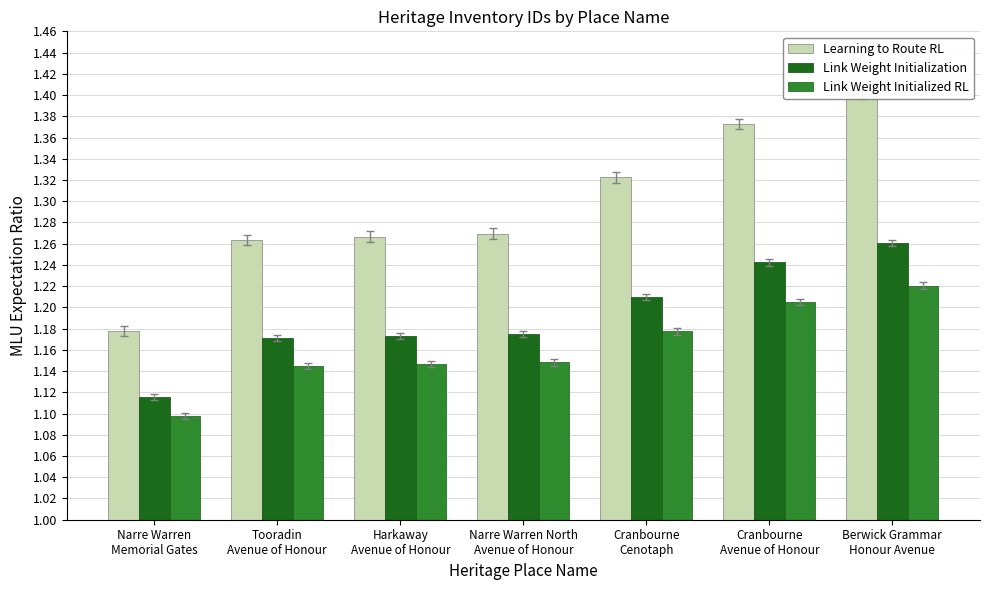

Reading right to left, transcribe all the data shown in this chart.

Learning to Route RL: 1.4	1.4	1.3	1.3	1.3	1.3	1.2
Link Weight Initialization: 1.3	1.2	1.2	1.2	1.2	1.2	1.1
Link Weight Initialized RL: 1.2	1.2	1.2	1.1	1.1	1.1	1.1